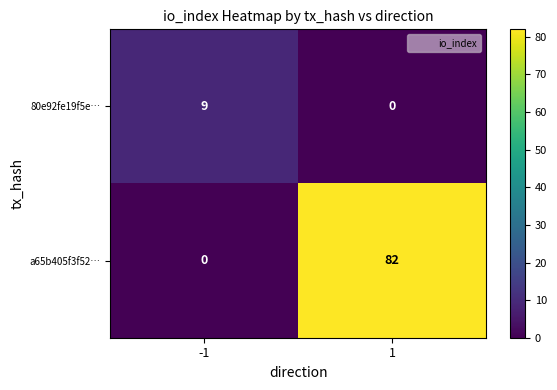

What is the total value across all series at 1?

82